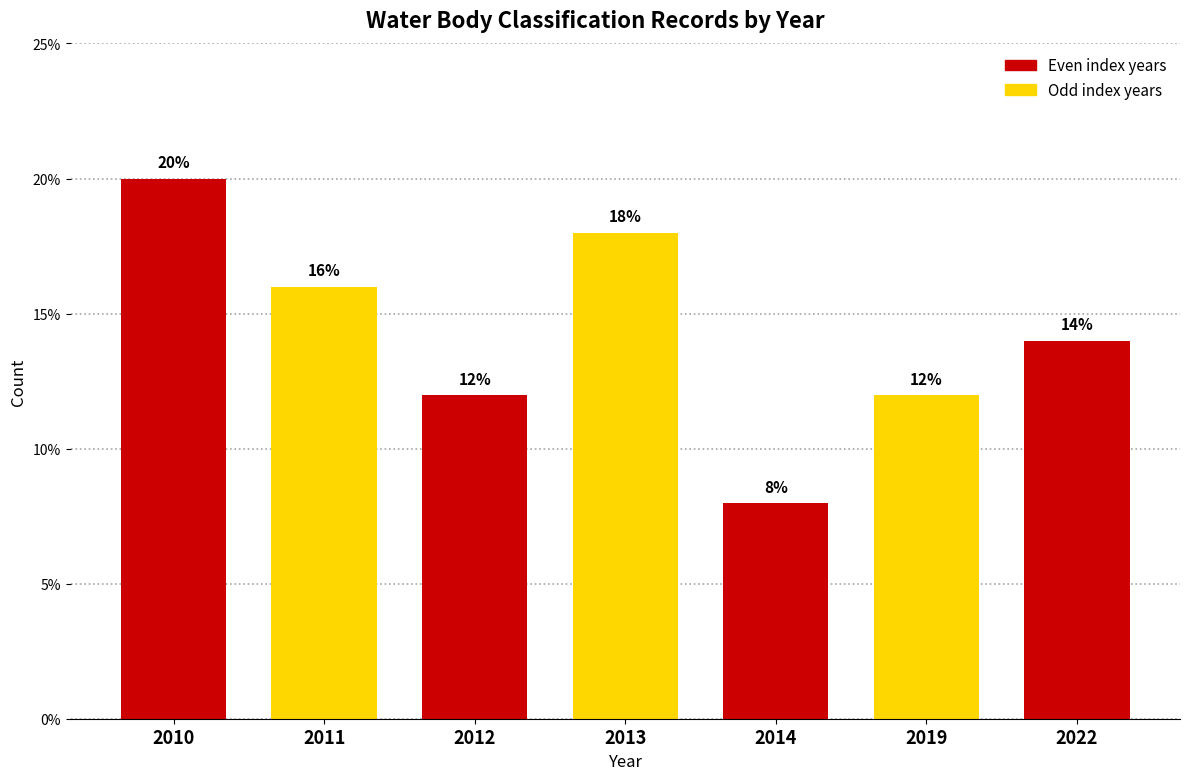

Reading left to right, extract all data points from this chart.

2010=20.0	2011=16.0	2012=12.0	2013=18.0	2014=8.0	2019=12.0	2022=14.0